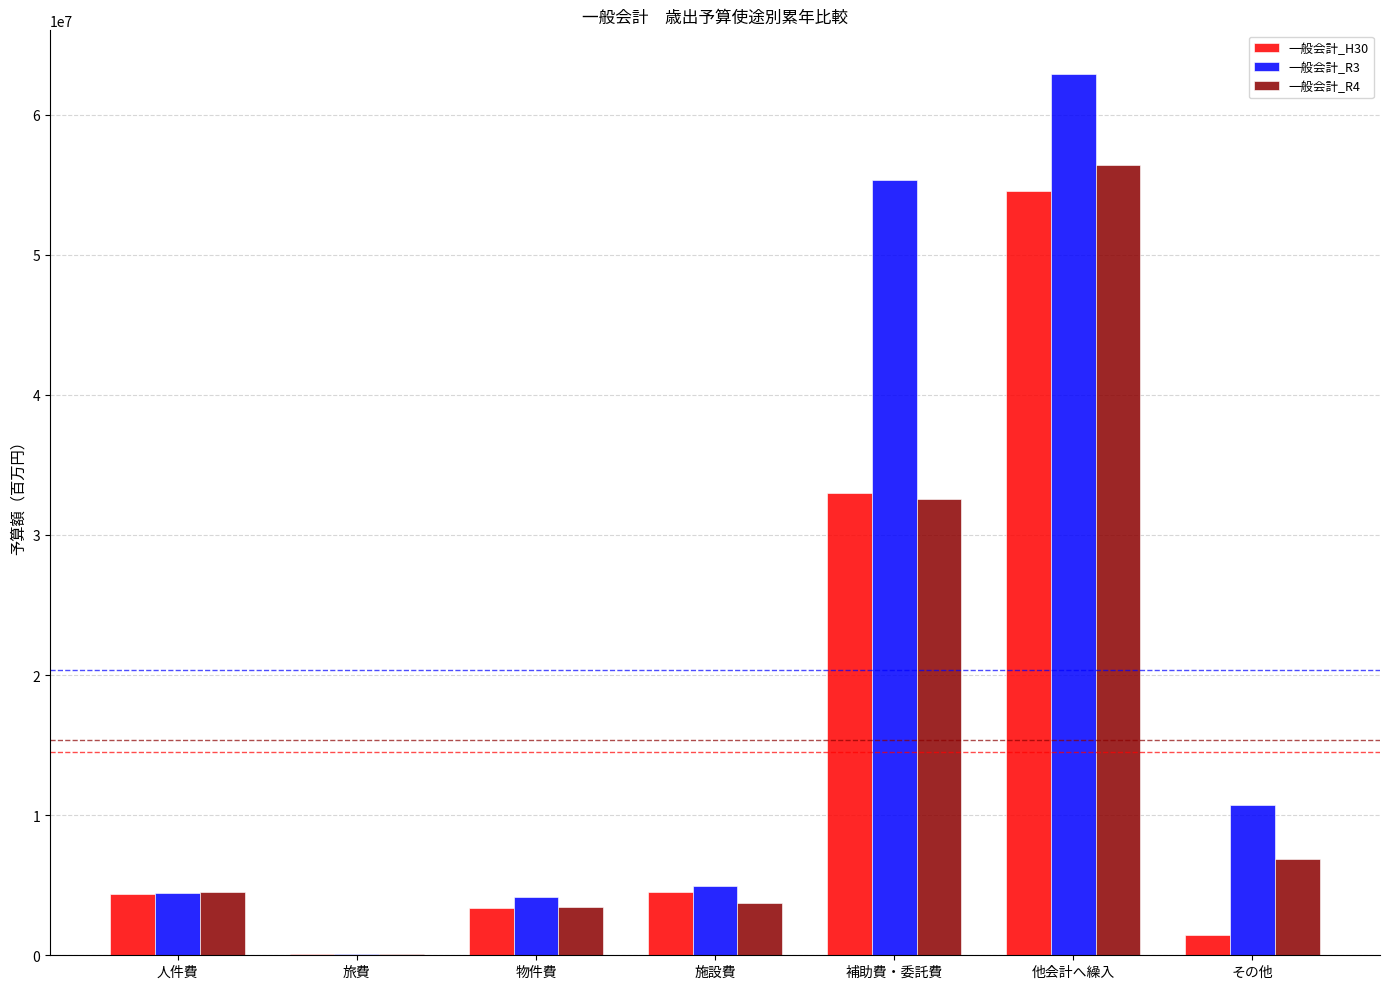

Which series has the largest total across all categories?

一般会計_R3